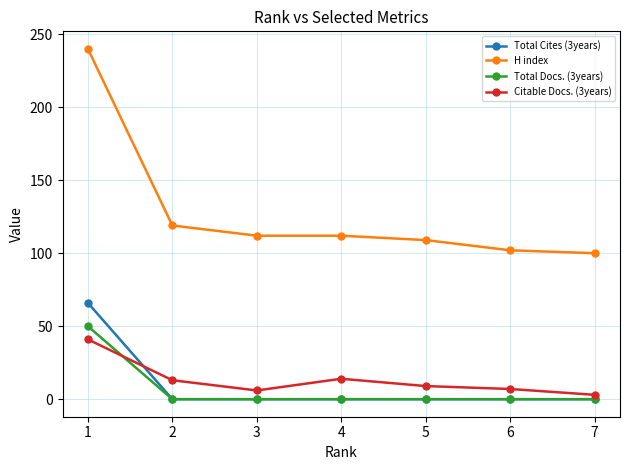

At how many categories does at least one series exceed 40?

7